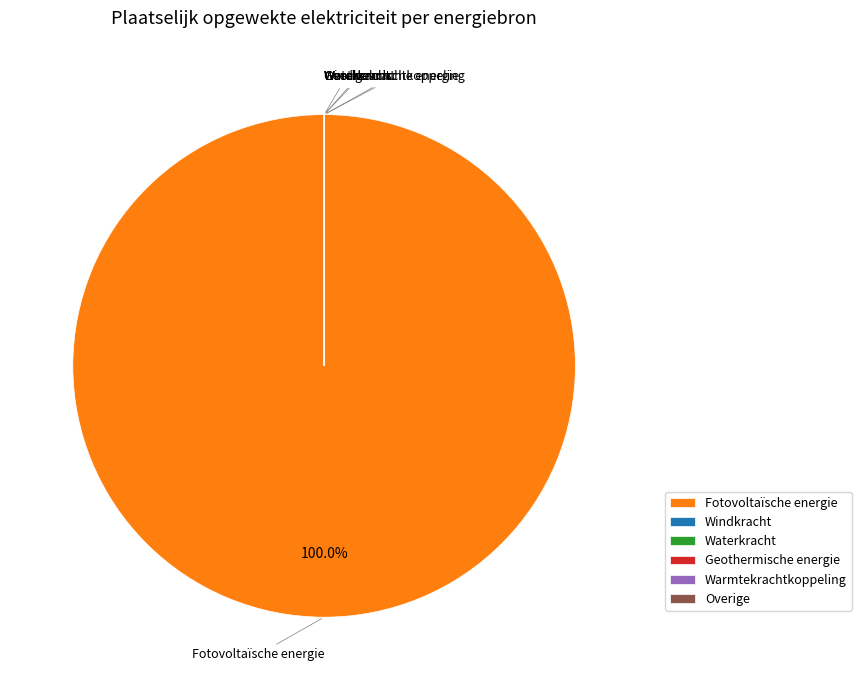

Does Fotovoltaïsche energie represent more than half of the total?

Yes